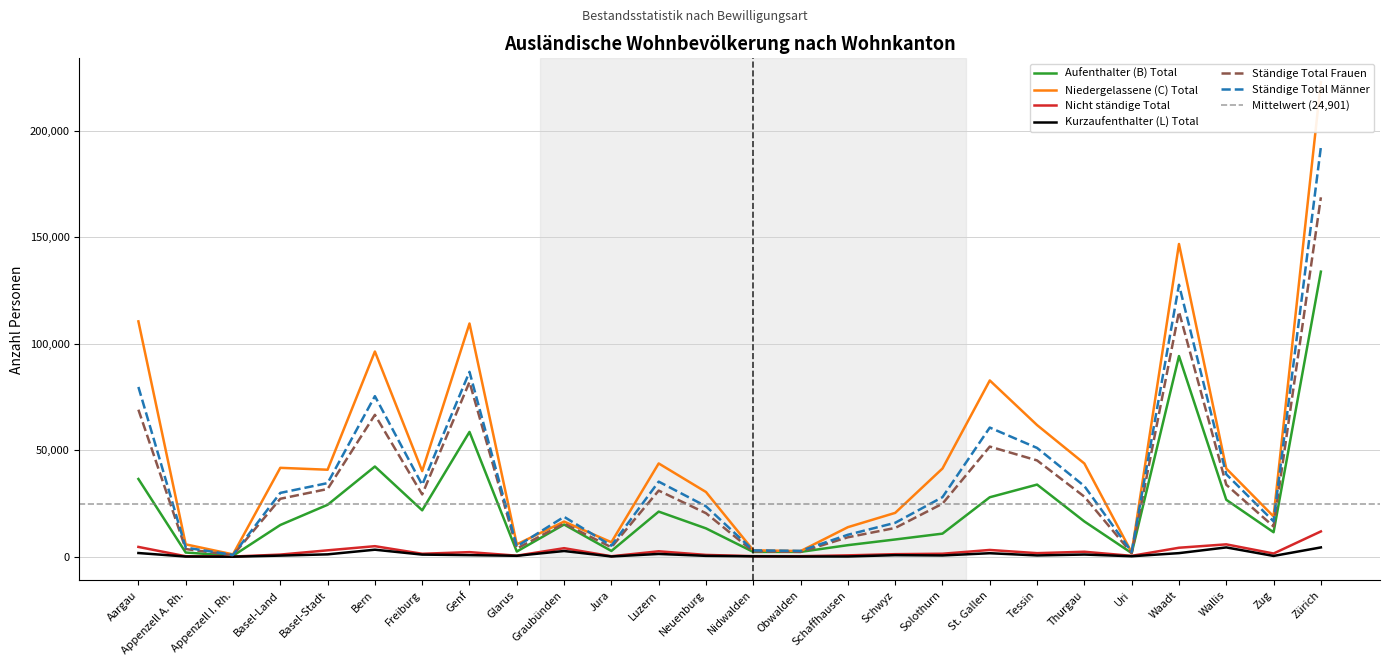

Where is the first local maximum for Kurzaufenthalter (L) Total?

Bern